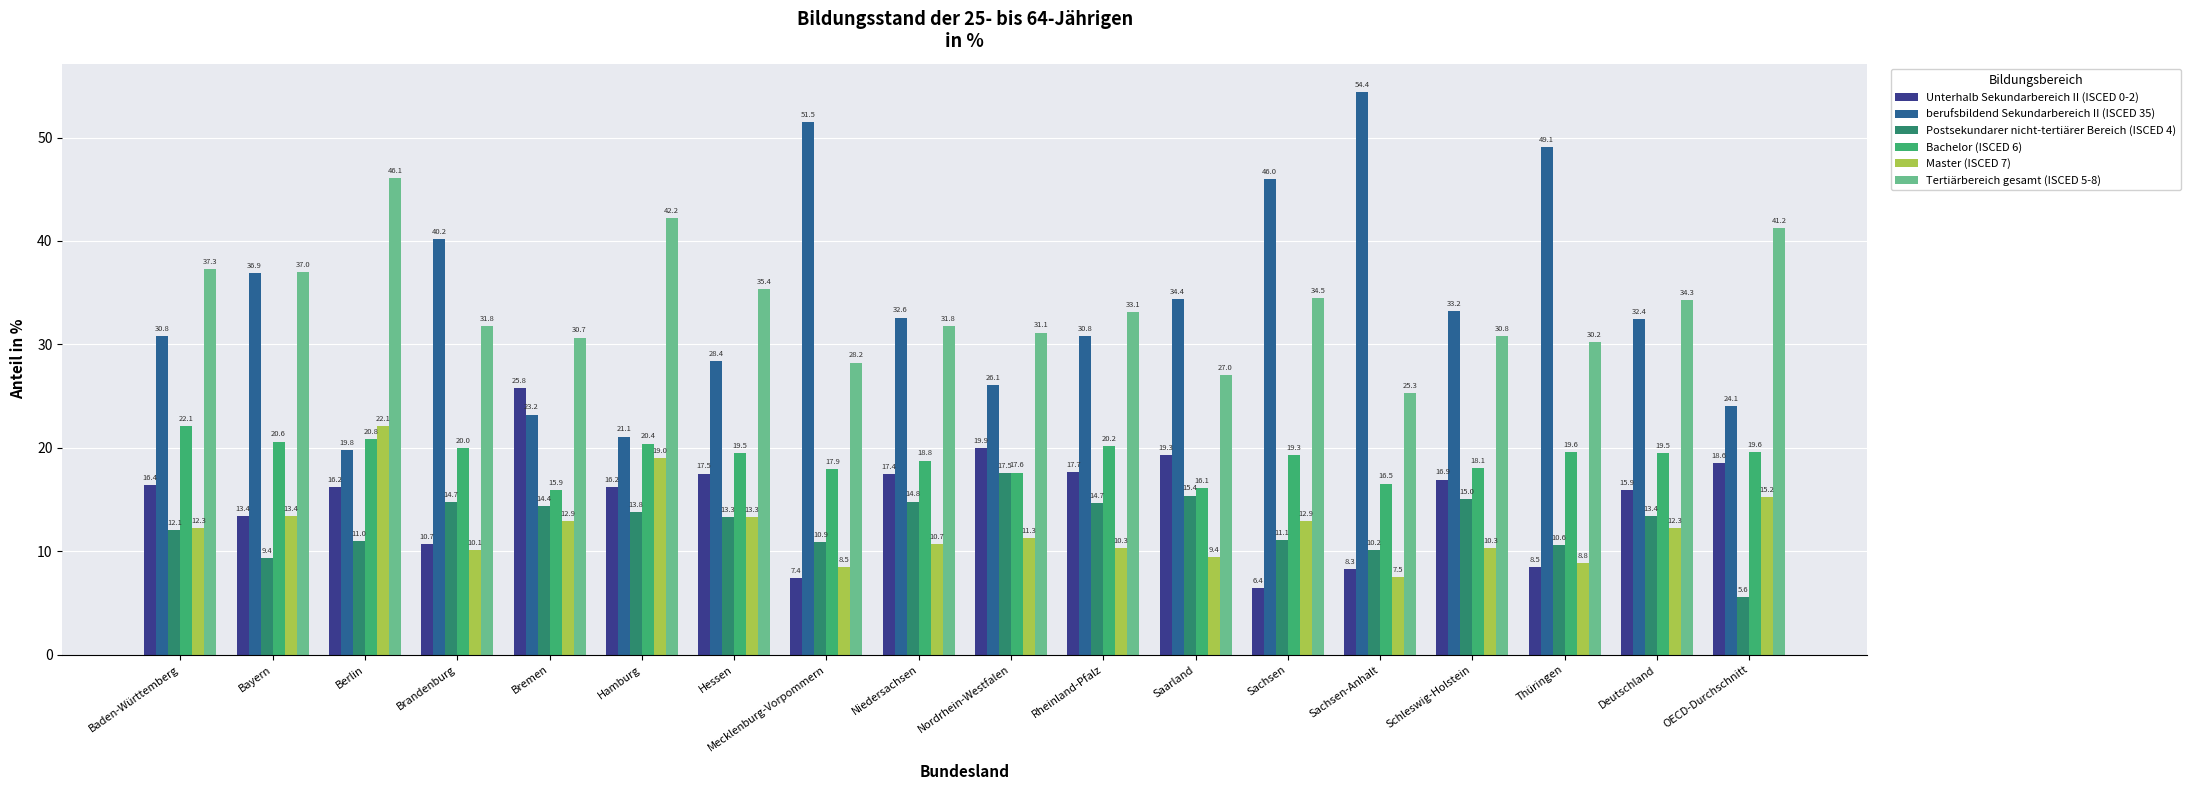

Which series changed the most between Bremen and Schleswig-Holstein?

berufsbildend Sekundarbereich II (ISCED 35)